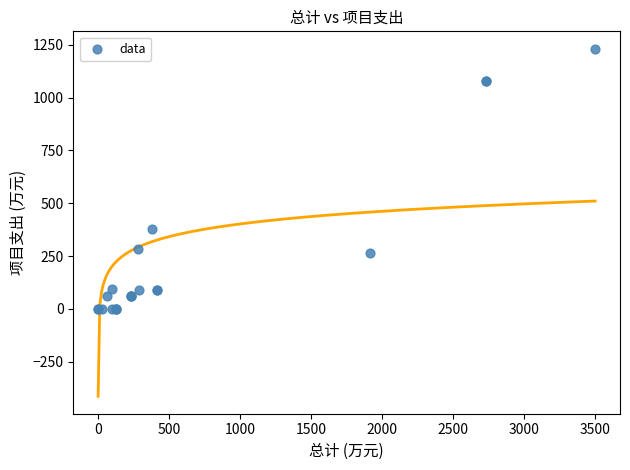

What Y value in the scatter plot is closest to 615?

380.0